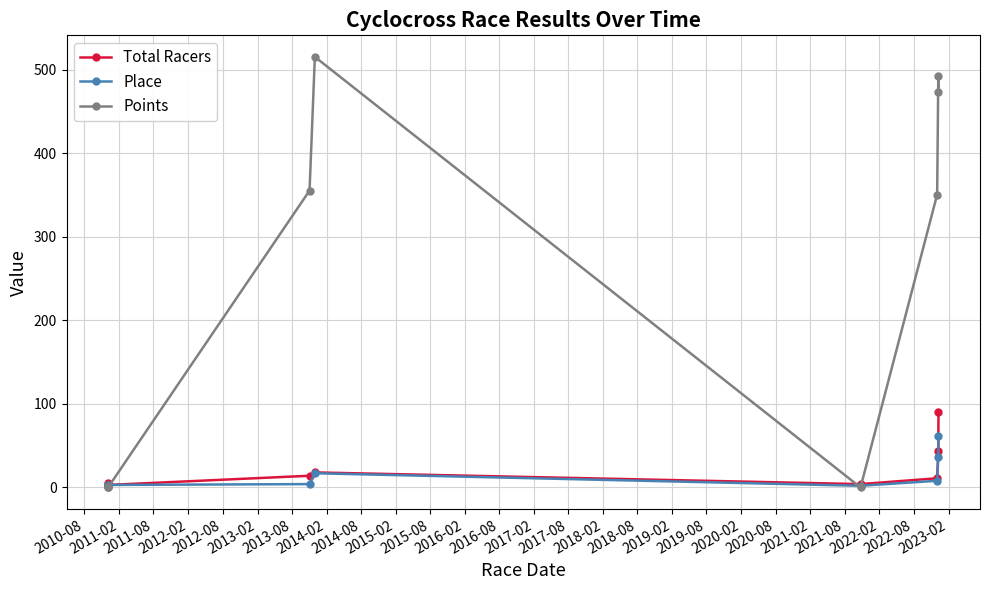

Which series has the widest spread of values?

Points